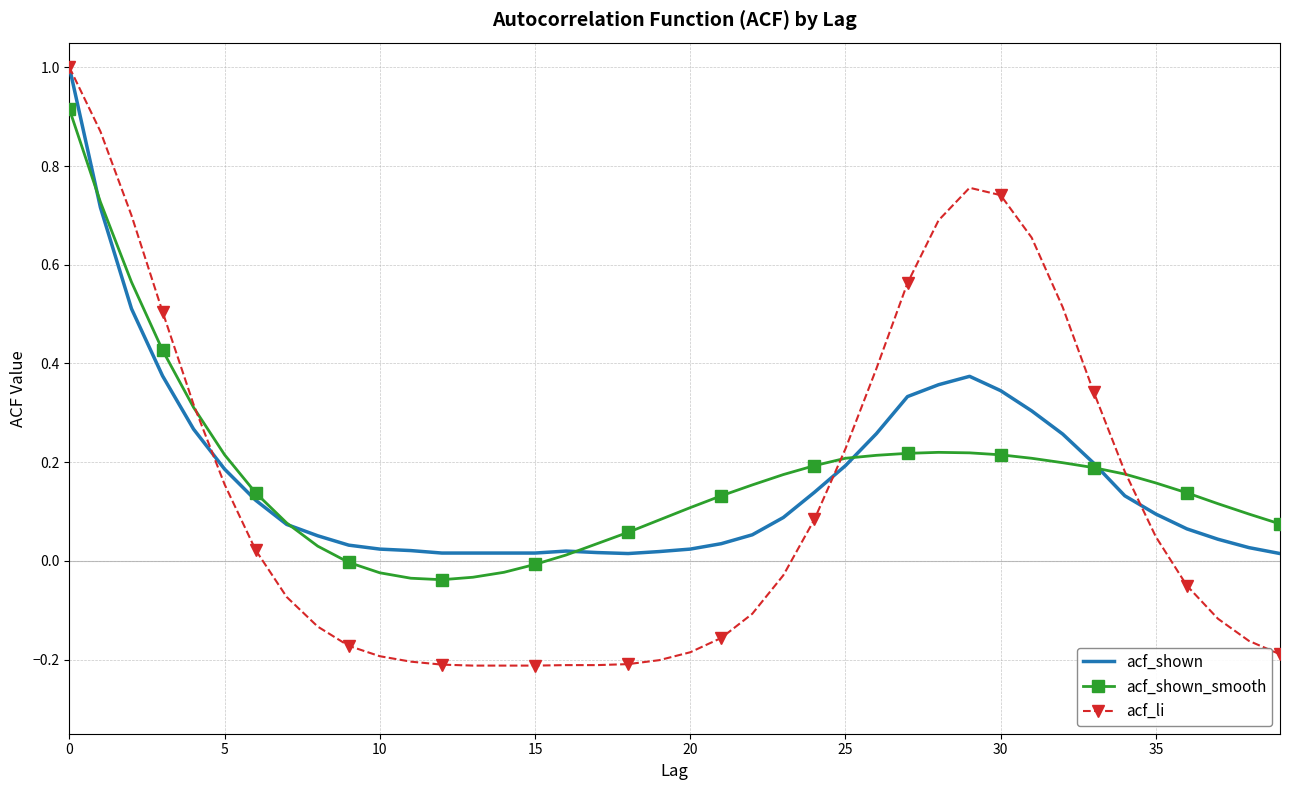

Which series has the widest spread of values?

acf_li